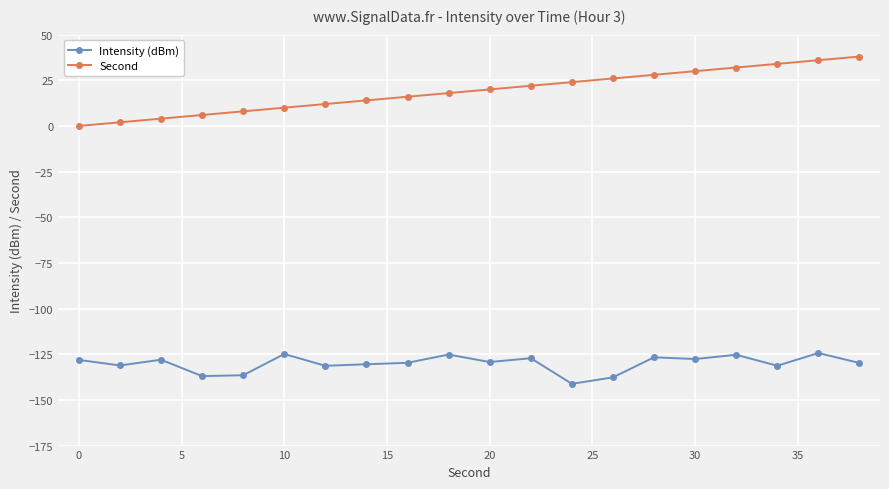

Which series has the widest spread of values?

Second